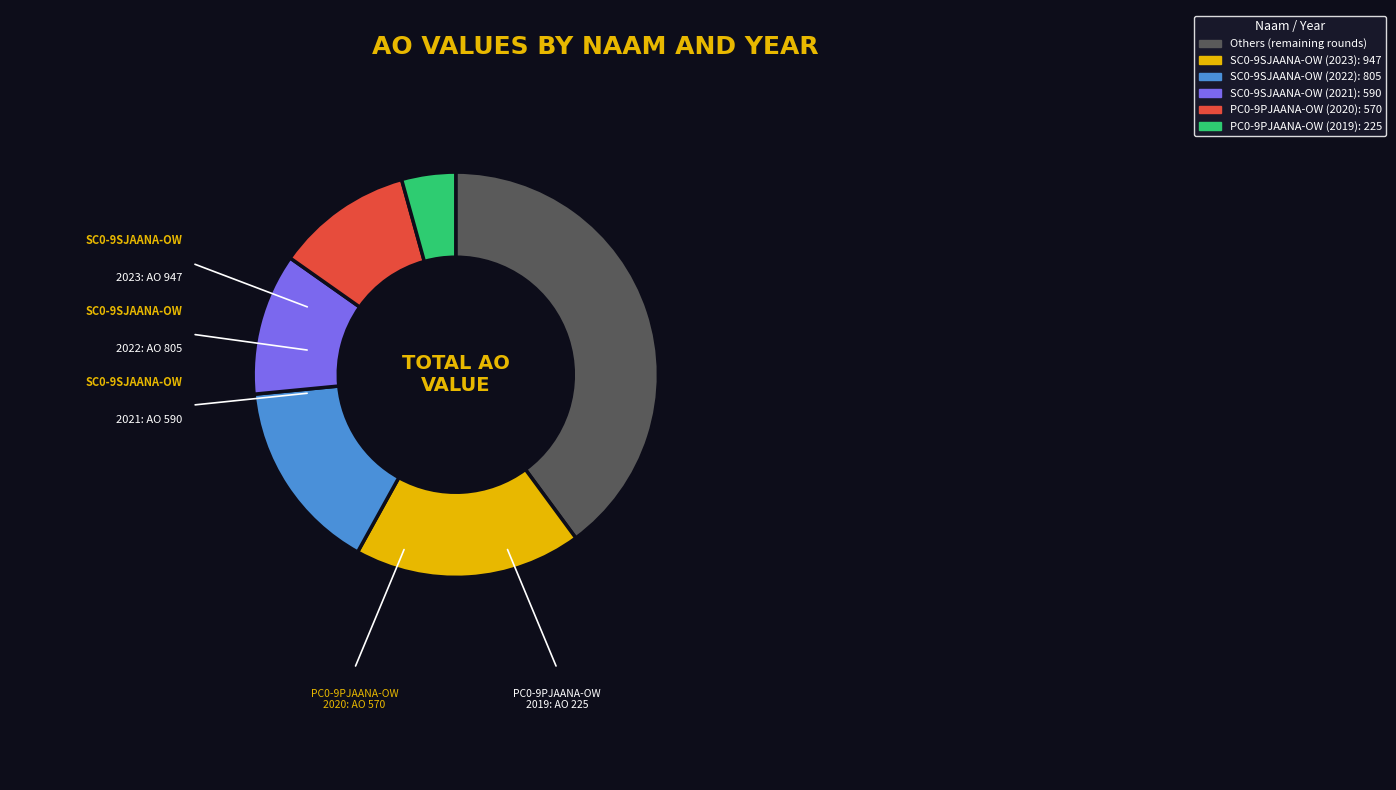

Does any single category account for the majority?

No